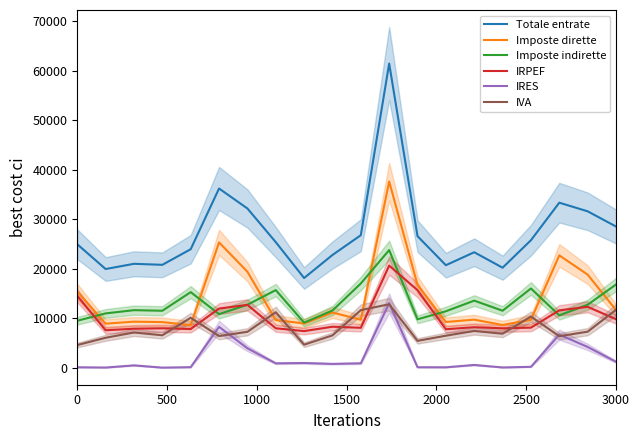

What is the maximum value for IRPEF?

20666